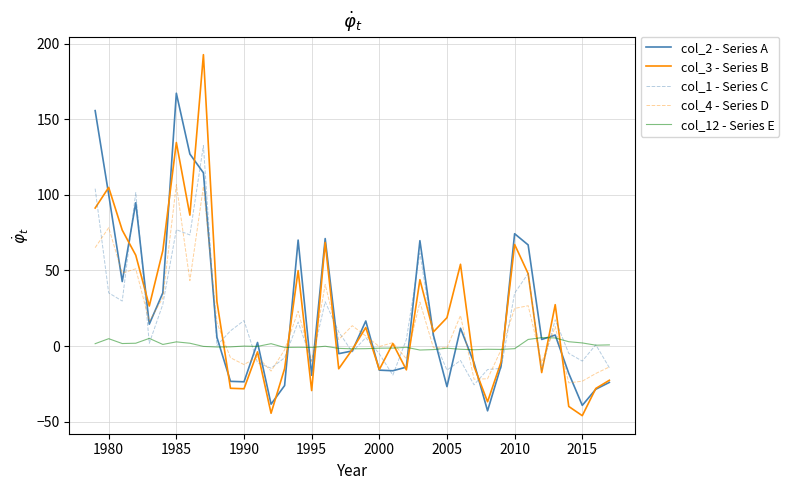

What is the smallest value displayed?

-46.0